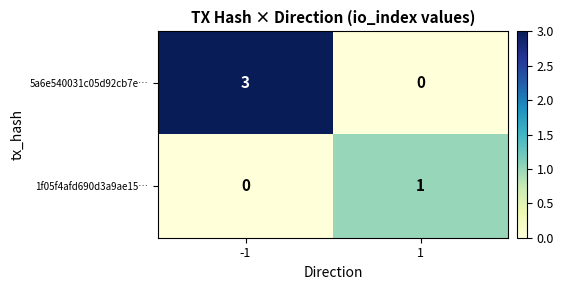

Is the value of 1f05f4afd690d3a9ae15… at -1 greater than the value of 5a6e540031c05d92cb7e… at -1?

No